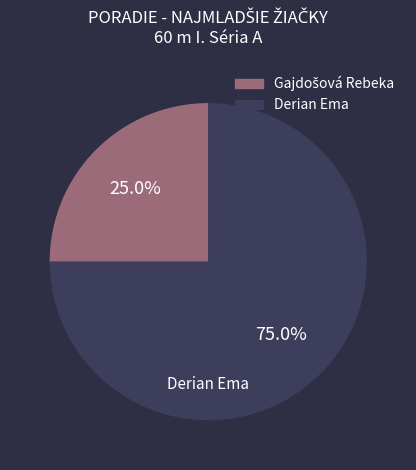

To the nearest percent, what is the difference between the largest and smallest slice percentages?

50%